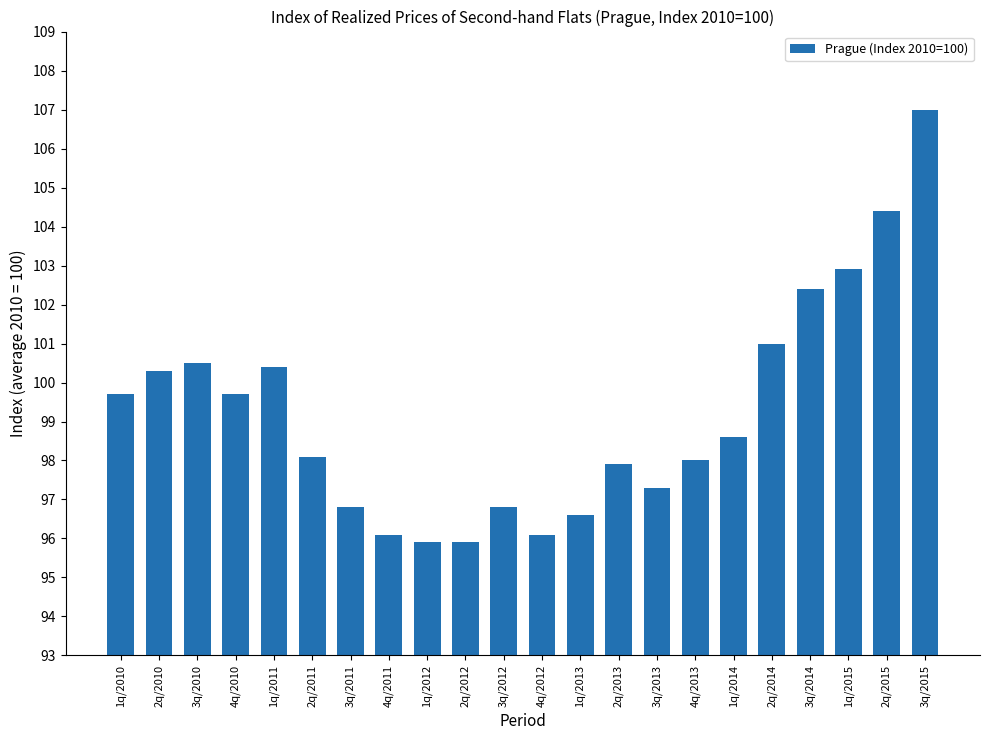

The value at 3q/2011 is 96.8. True or false?

True